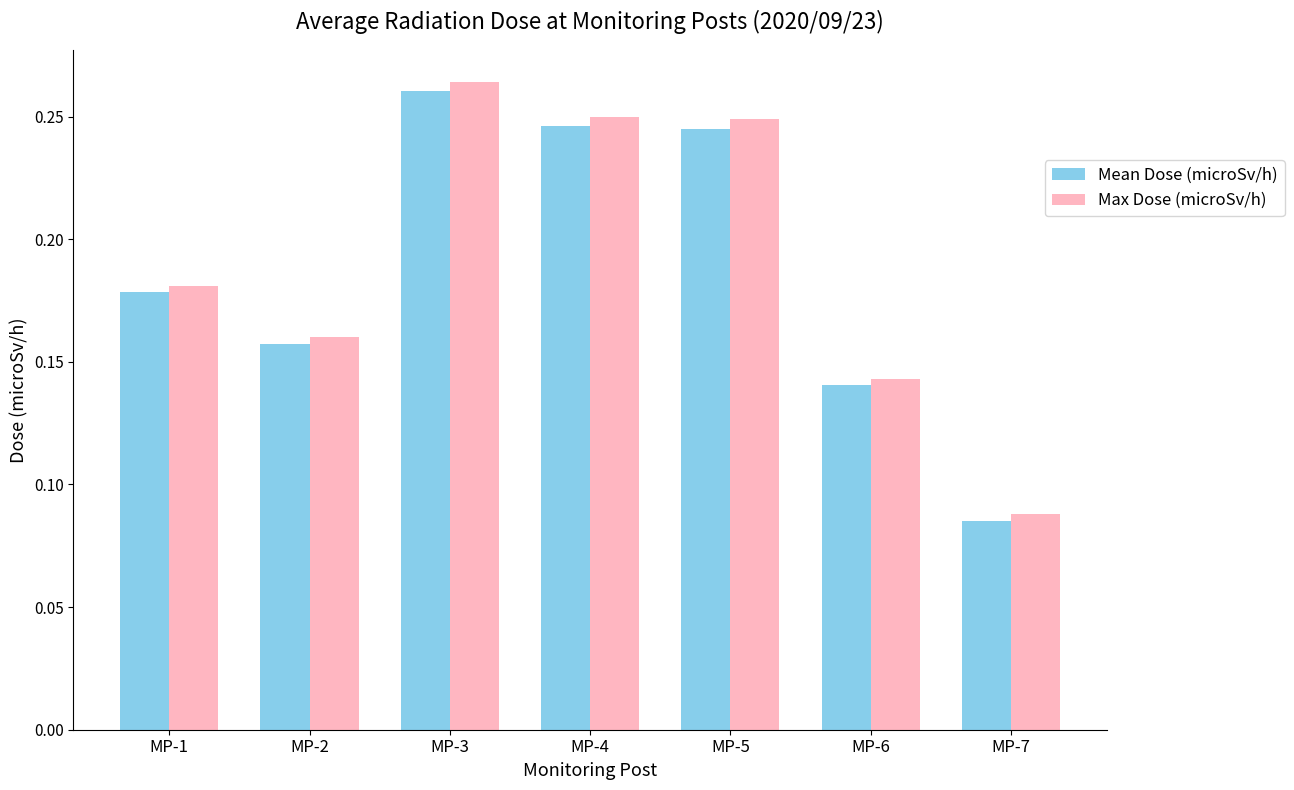

The value of Max Dose (microSv/h) at MP-2 is 0.3. True or false?

False